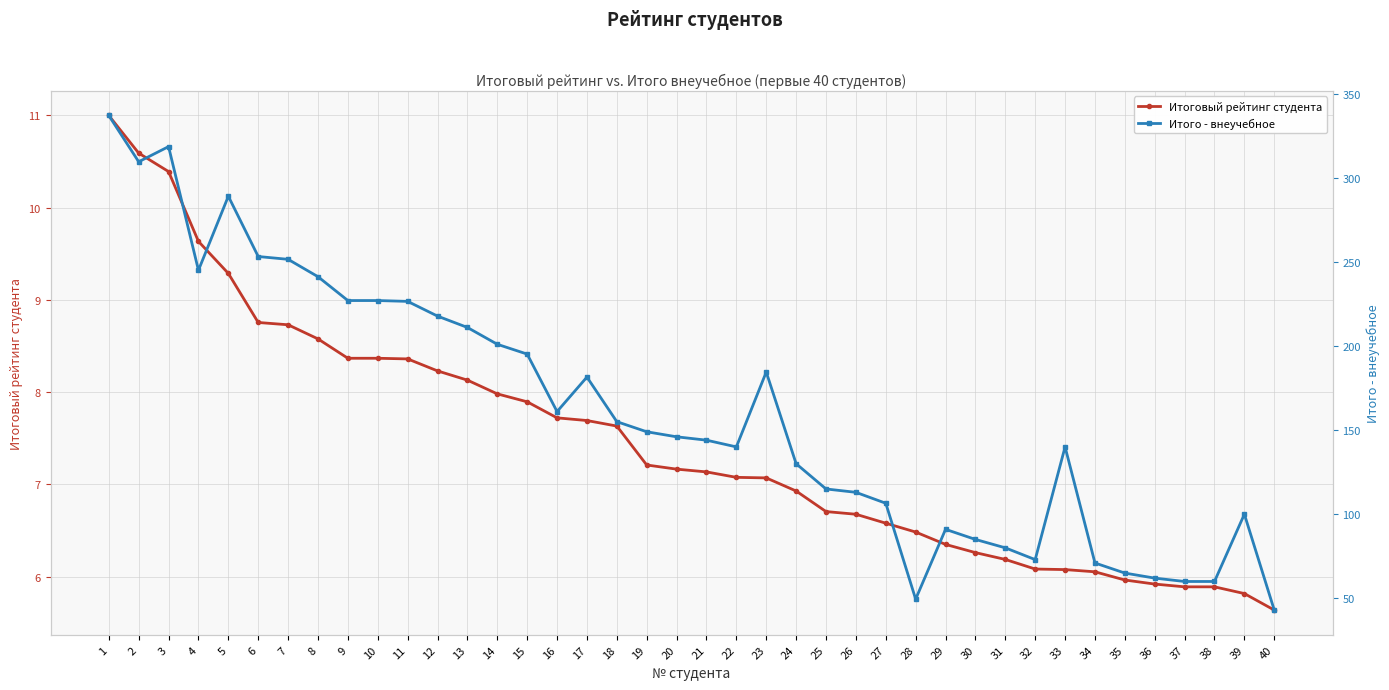

What are all the series names shown in the legend?

Итоговый рейтинг студента, Итого - внеучебное